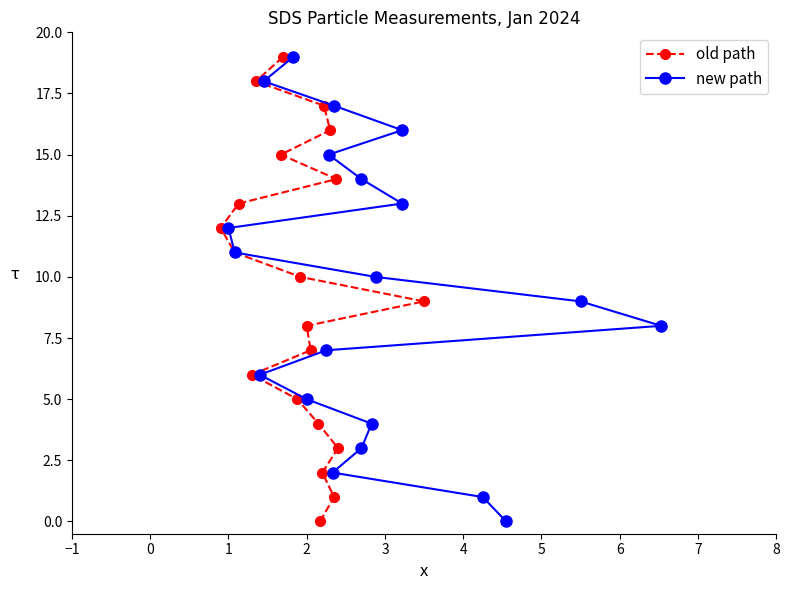

What is the highest value of the old path series?

19